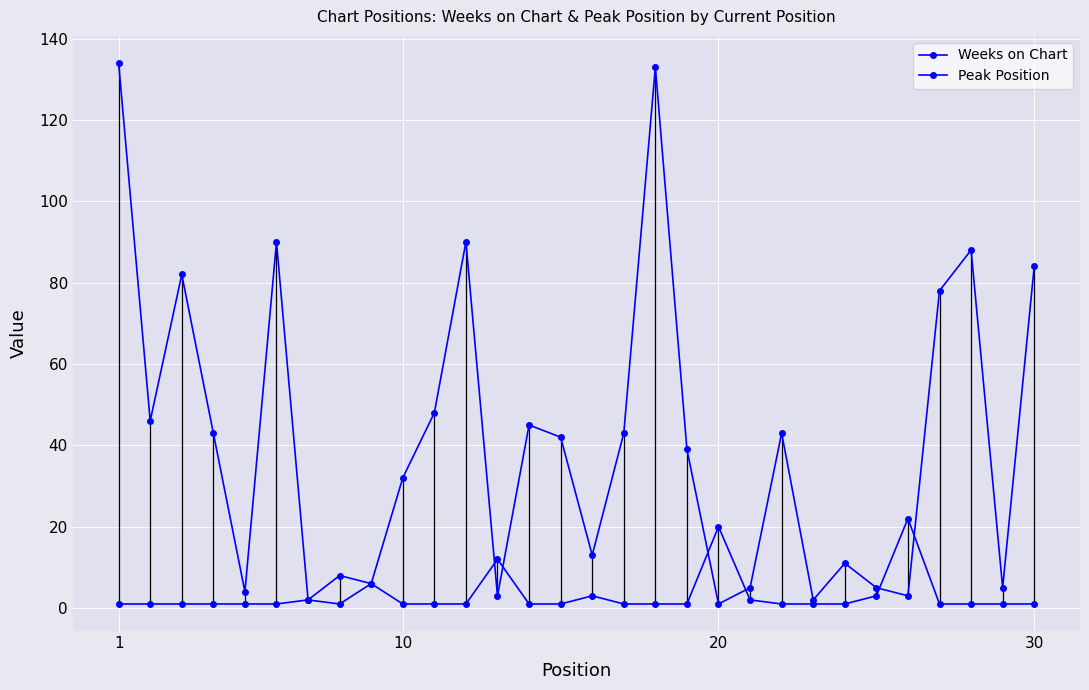

List the series in order of their overall mean, lowest first.

Peak Position, Weeks on Chart